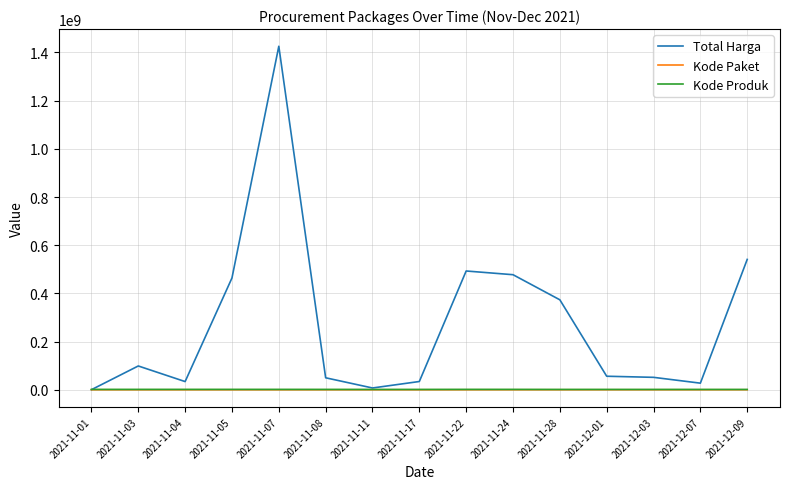

At which label is Total Harga closest to 713100750?

2021-12-09